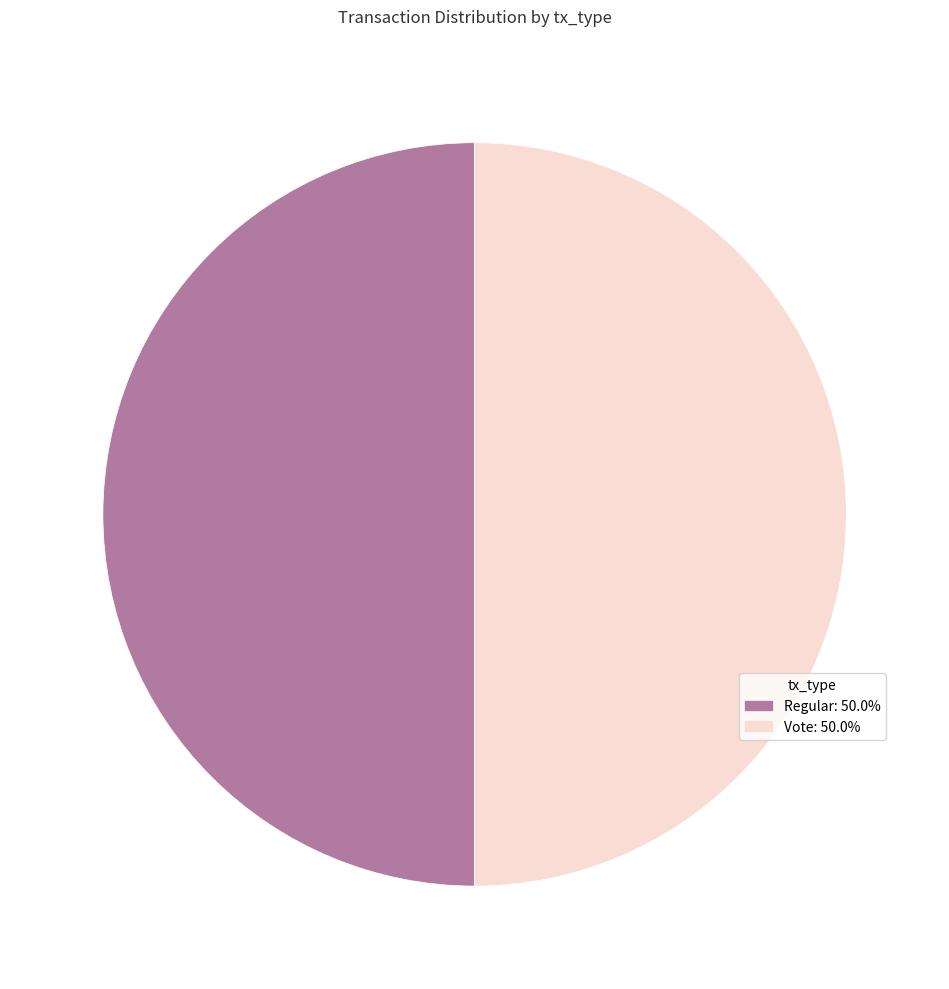

Count the number of slices in the pie.

2